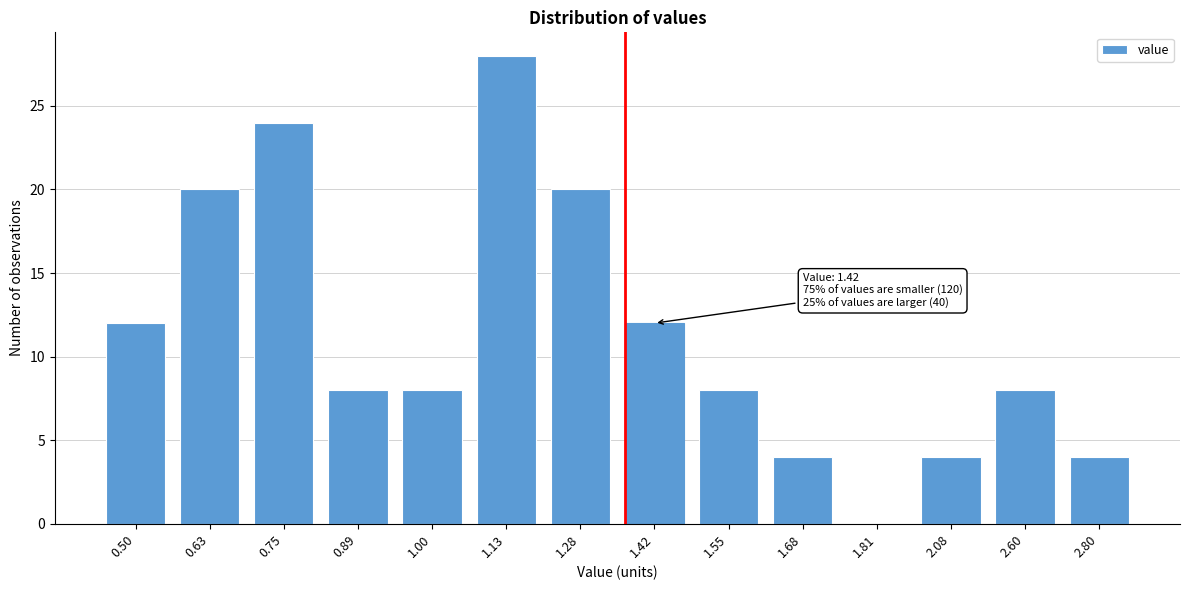

Reading left to right, what are all the values shown in this chart?

0.50=12	0.63=20	0.75=24	0.89=8	1.00=8	1.13=28	1.28=20	1.42=12	1.55=8	1.68=4	1.81=0	2.08=4	2.60=8	2.80=4